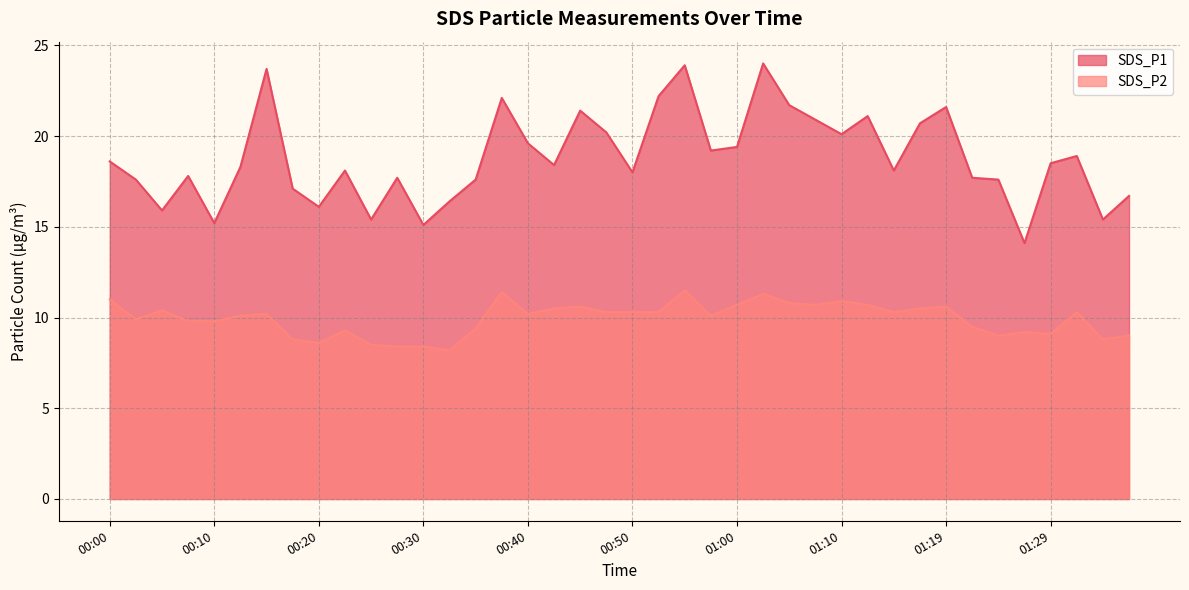

What position from the right is 00:27?

29